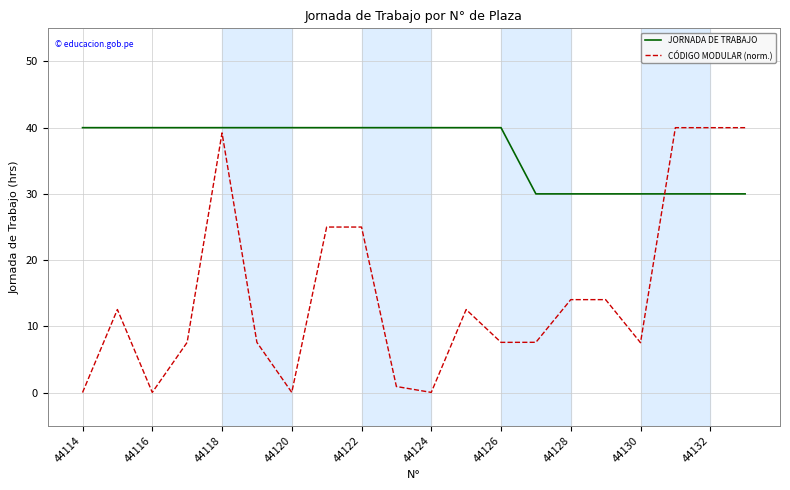

What is the difference between the maximum and minimum values in the JORNADA DE TRABAJO series?

10.0